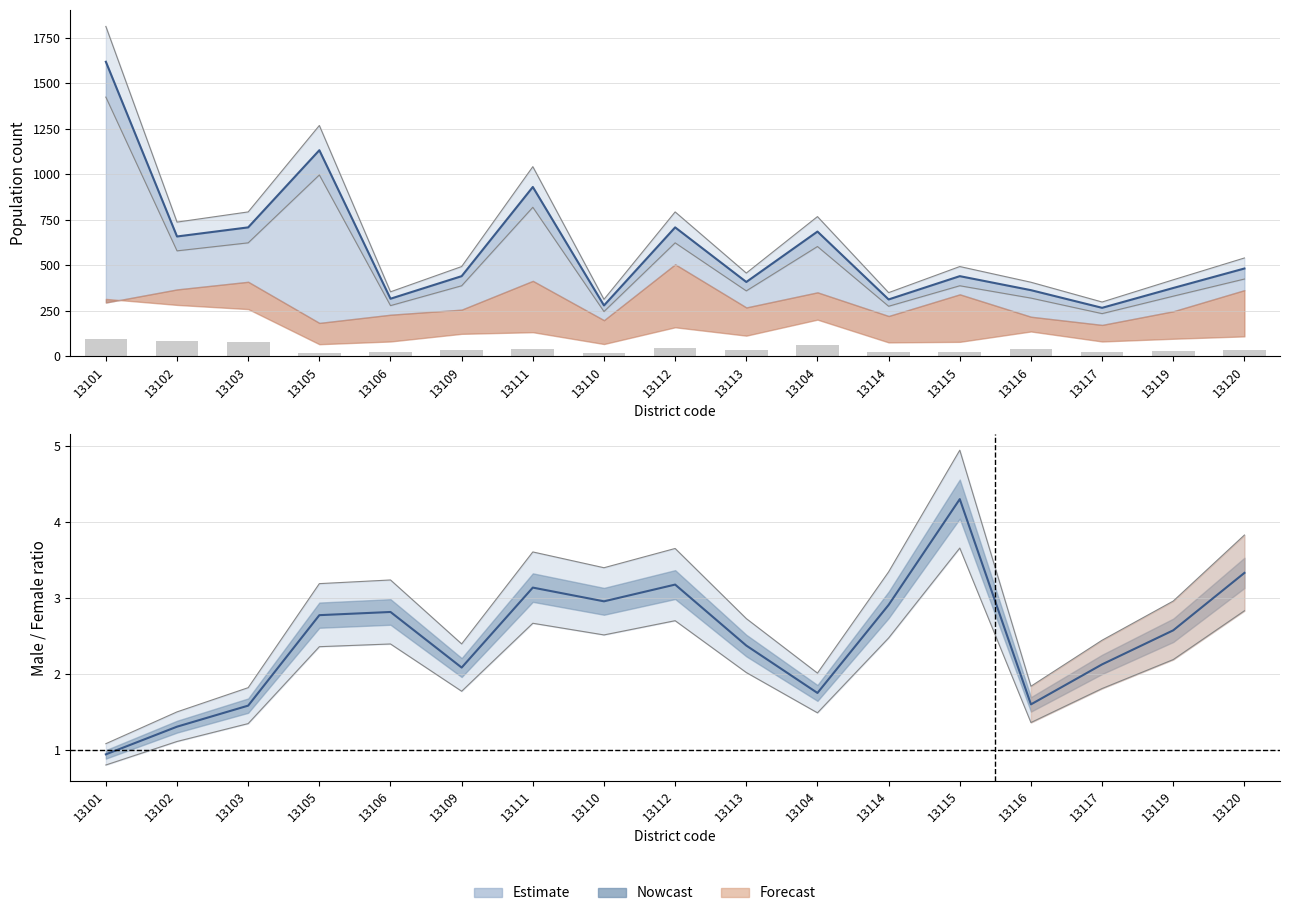

Reading left to right, what are all the values shown in this chart?

Total: 1423.8	579.0	623.0	996.2	278.1	387.2	818.4	245.5	623.0	359.0	602.8	274.6	387.2	319.4	234.1	330.0	424.2
Female: 94.5	84.6	77.7	19.8	24.3	36.9	39.6	20.1	47.7	33.9	60.3	22.8	23.7	40.8	24.3	28.8	32.7